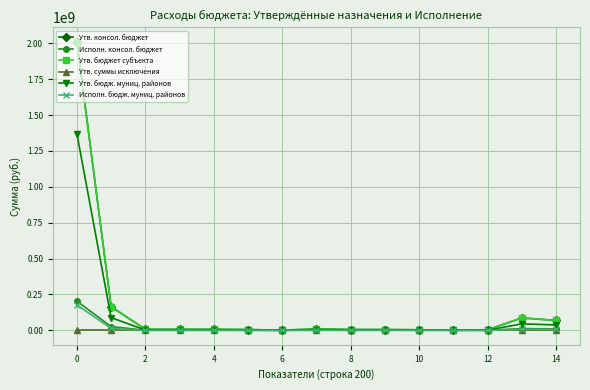

Does the chart have visible grid lines?

Yes